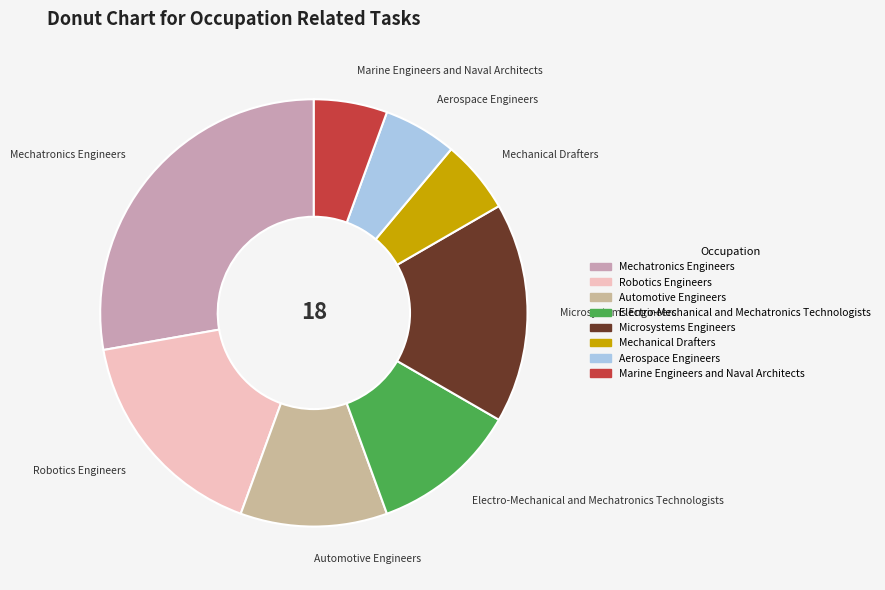

Which category has the biggest portion of the pie?

Mechatronics Engineers